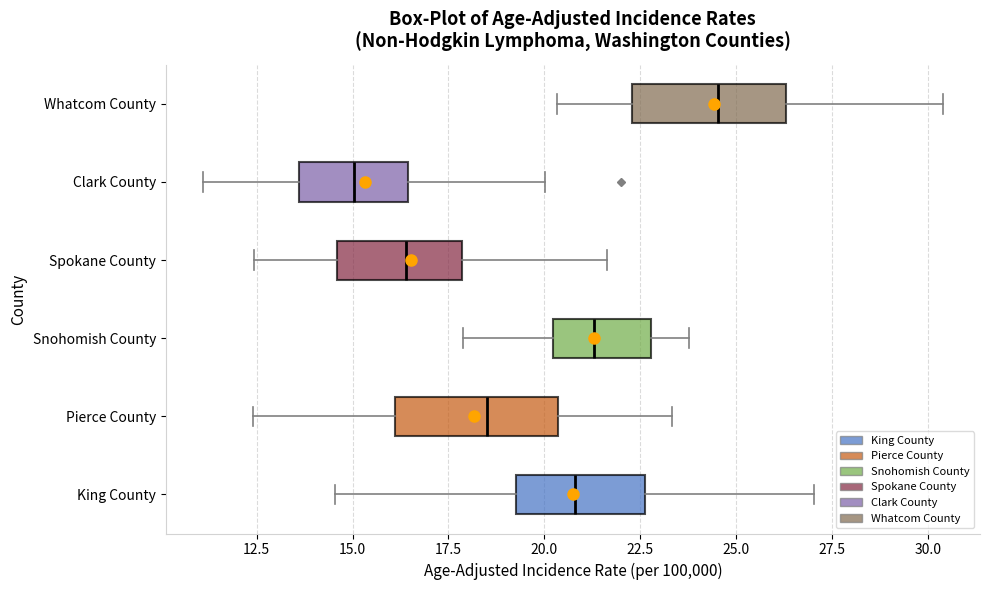

Where is the right edge of the box for Pierce County on the x-axis? The values are not printed on the chart, so give them approximately, as read against the axis.

20.5